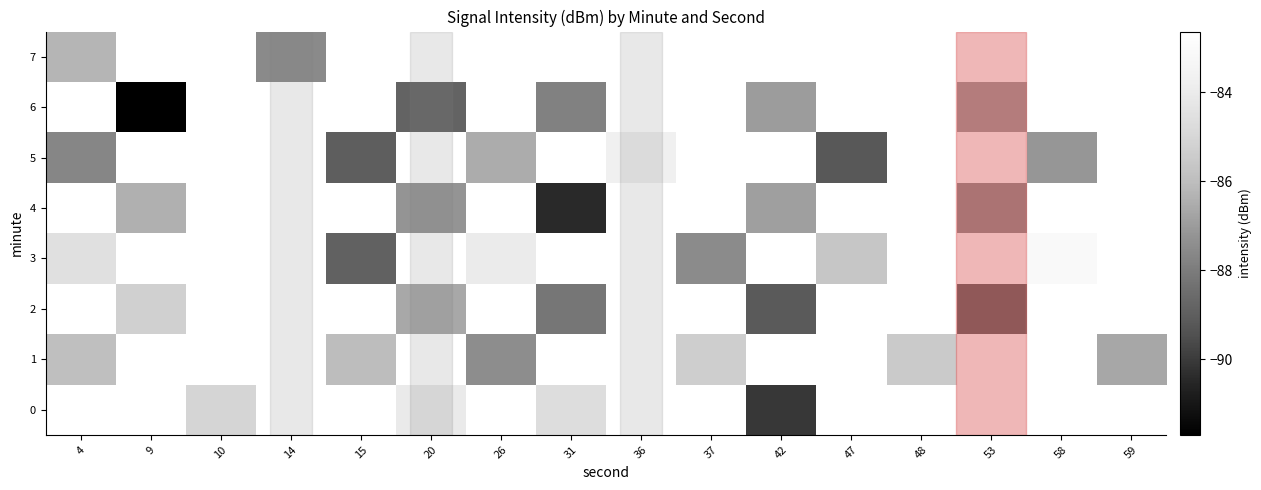

Which has a higher value, 42 or 31?

31